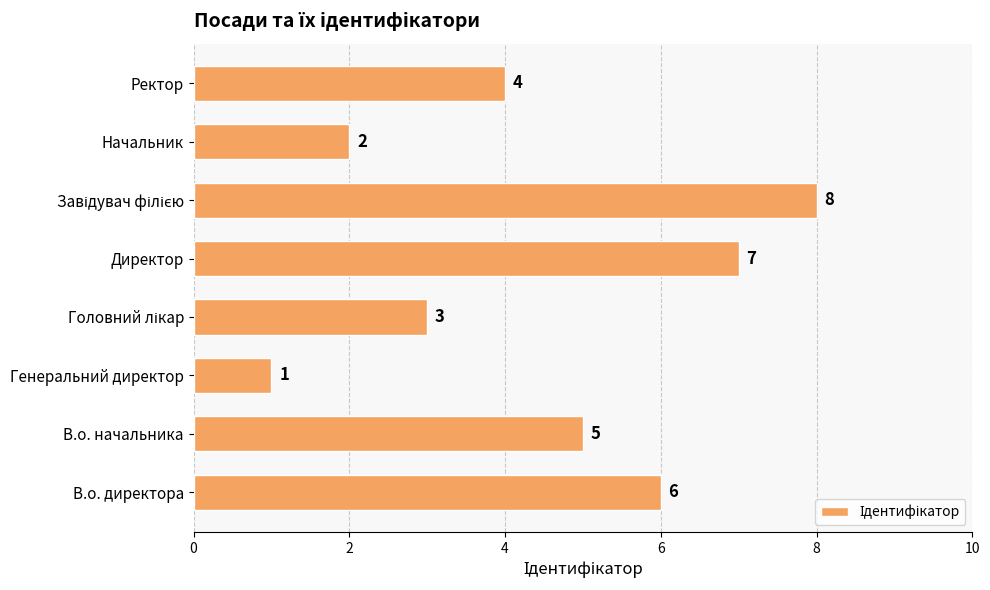

What is the smallest value displayed?

1